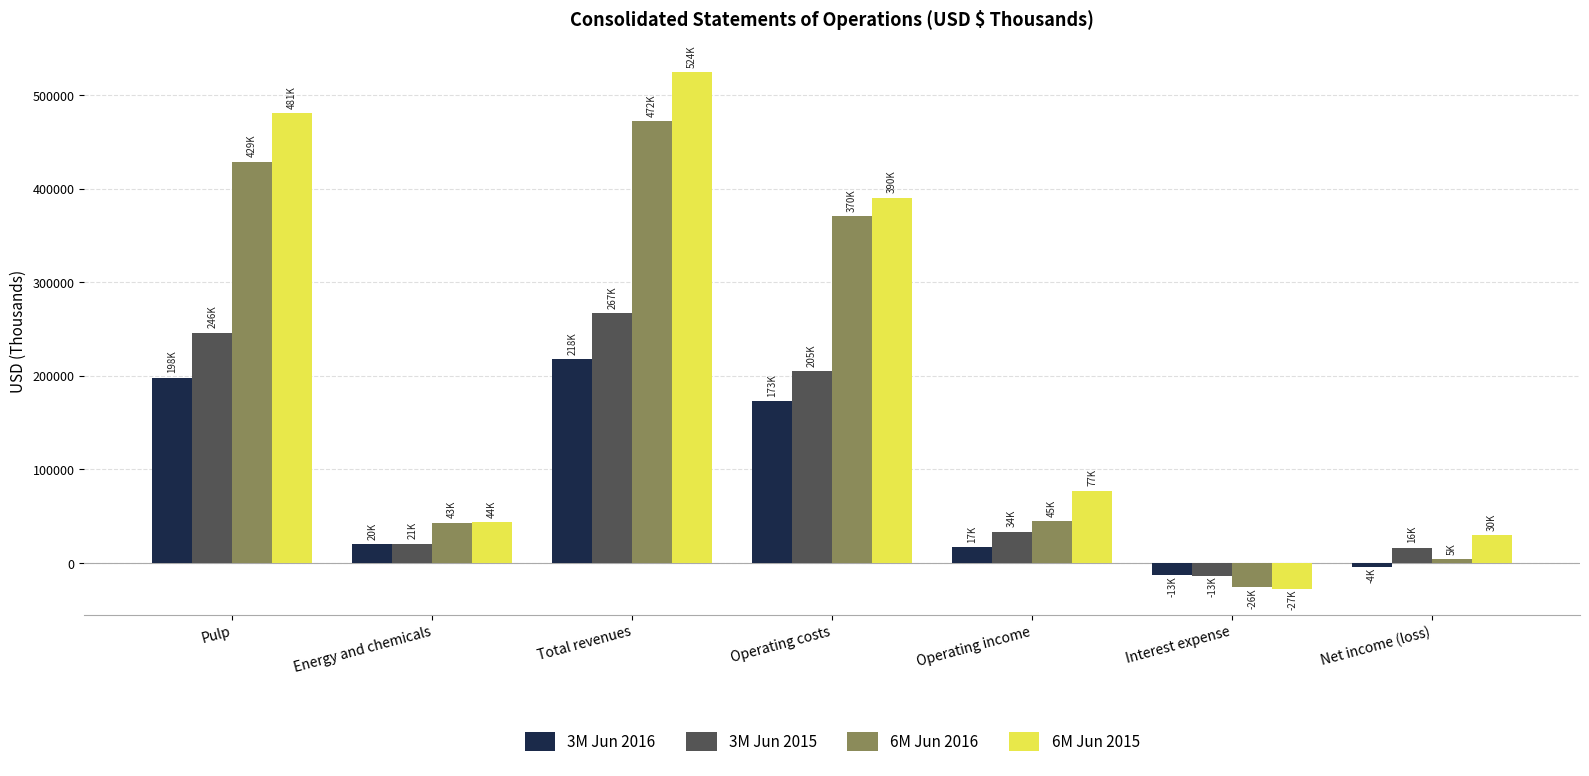

What is the label of the 2nd bar from the right?

Interest expense